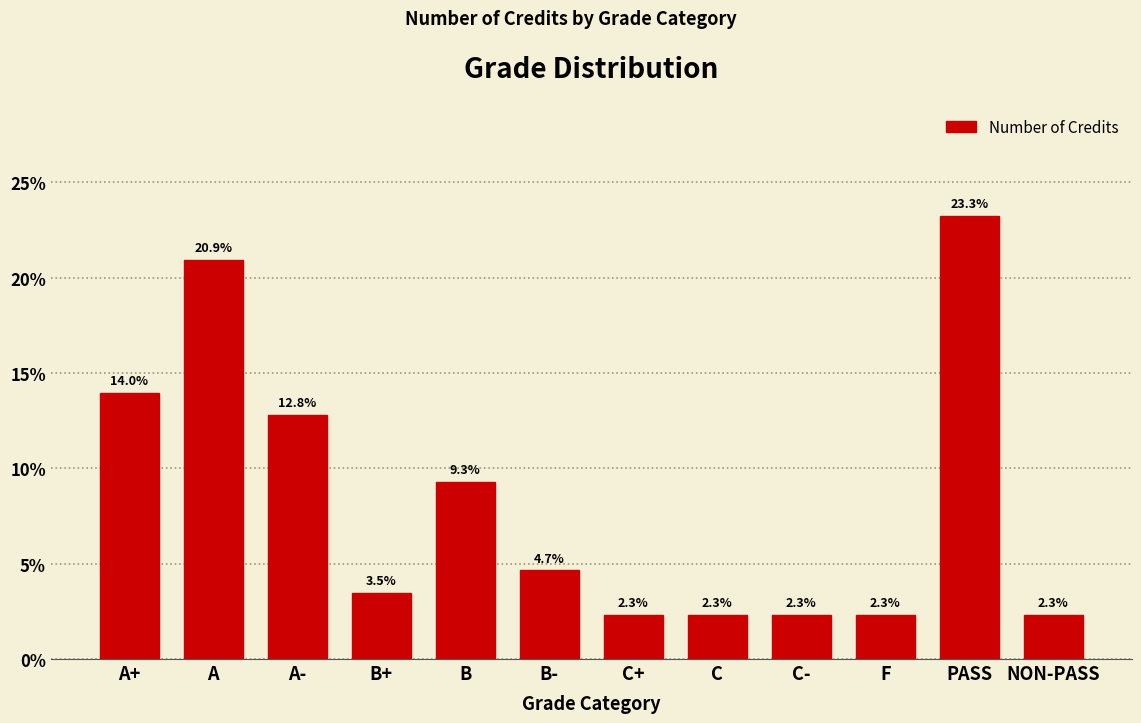

Reading left to right, transcribe all the data shown in this chart.

14.0	20.9	12.8	3.5	9.3	4.7	2.3	2.3	2.3	2.3	23.3	2.3